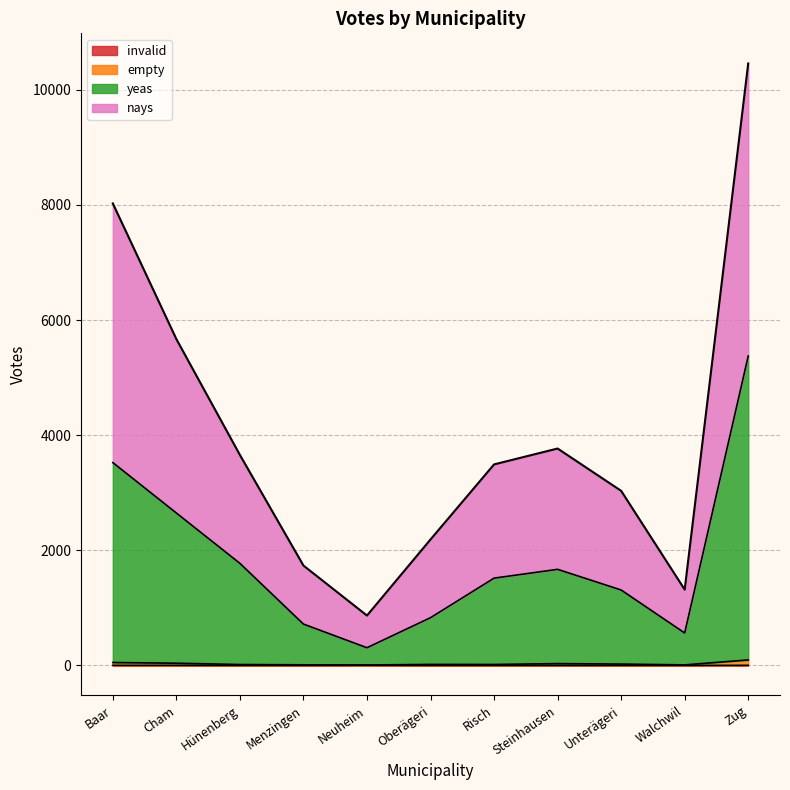

Does the chart have visible grid lines?

Yes